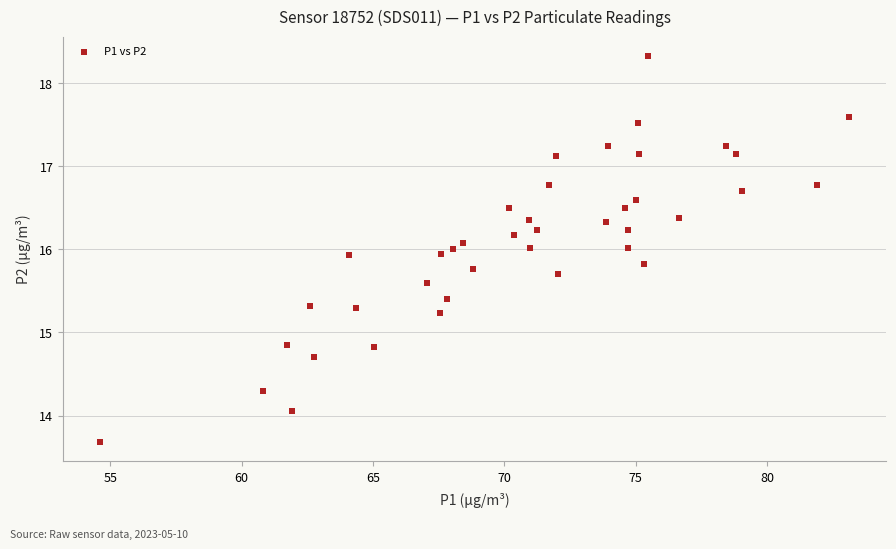

What is the range of X values (max minus min)?

28.5